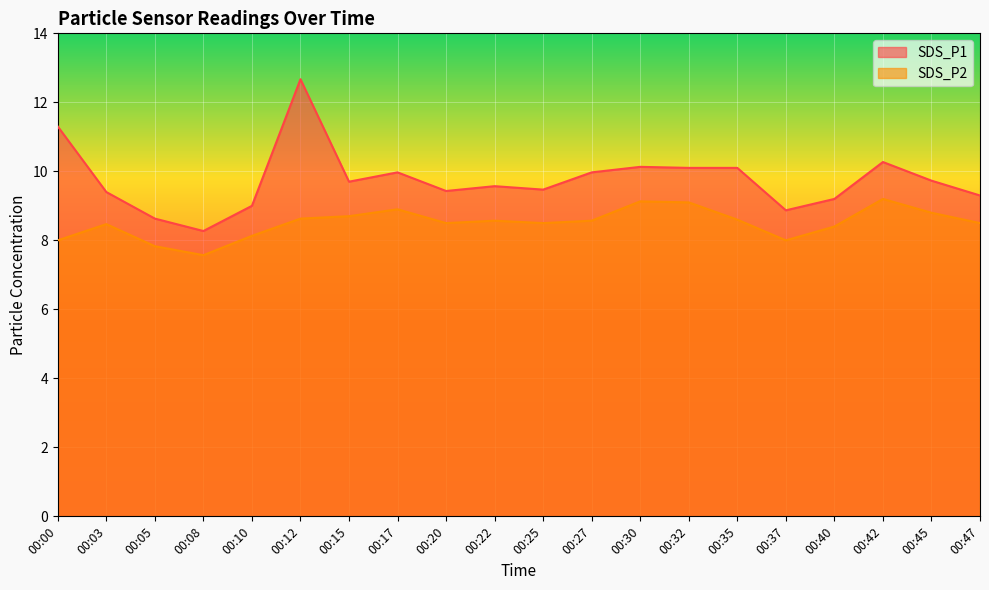

The value of SDS_P2 at 00:32 is 9.1. True or false?

True